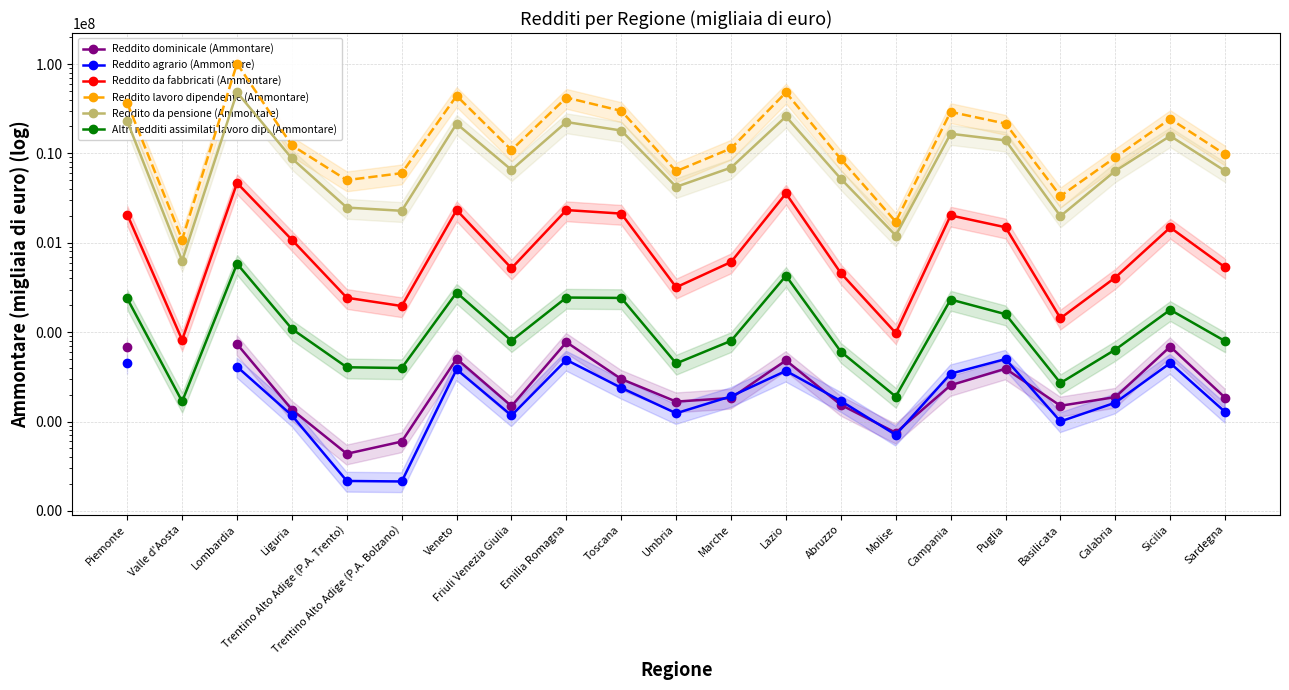

Where is the first local minimum for Reddito lavoro dipendente (Ammontare)?

Valle d'Aosta